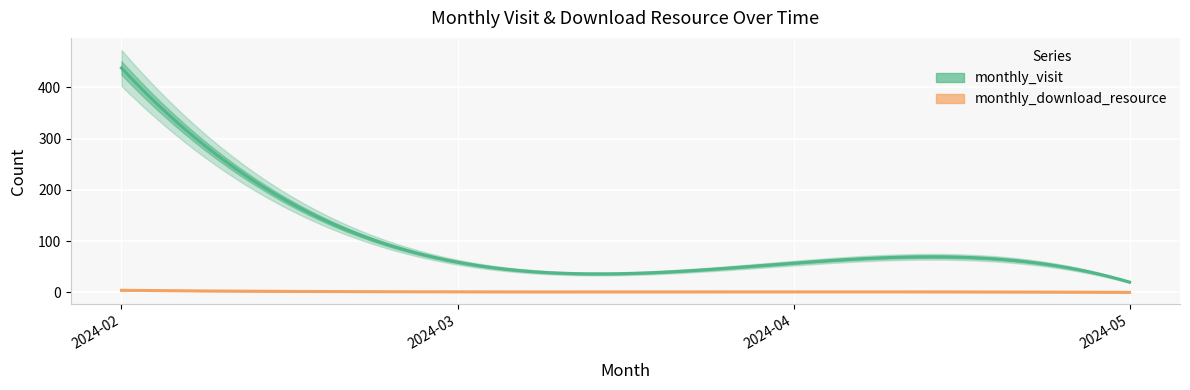

At which label does monthly_download_resource first exceed 1?

2024-02